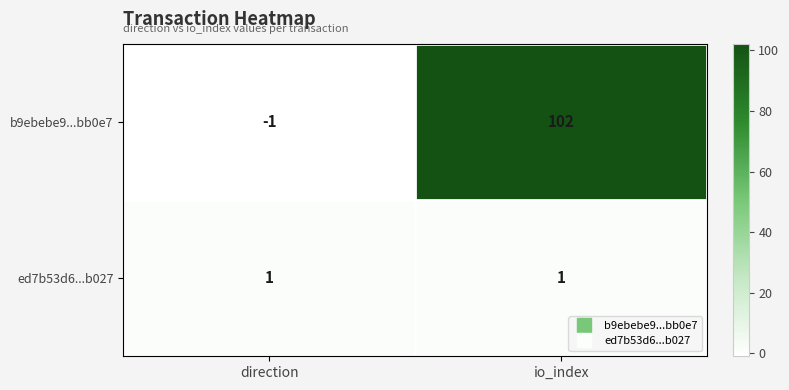

How many distinct data groups are displayed?

2